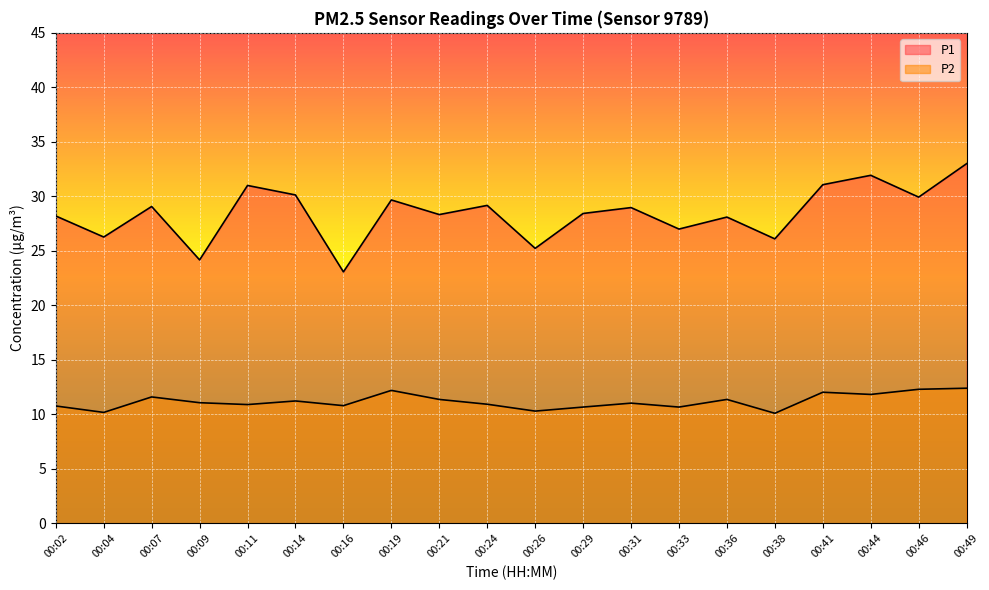

How many lines are shown in the chart?

2